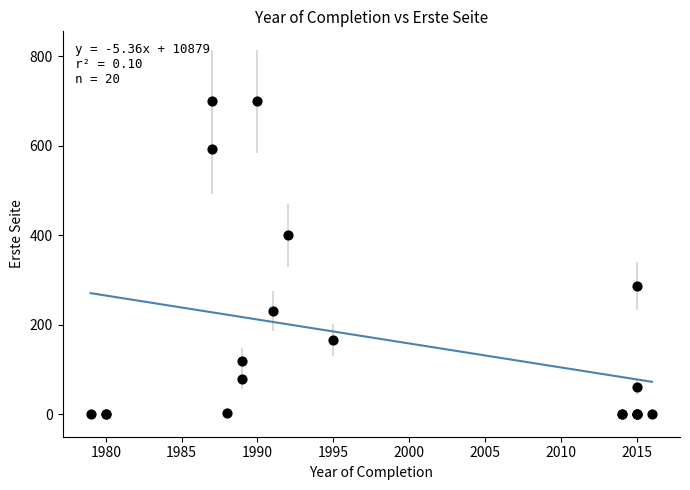

What Y value in the scatter plot is closest to 350?

400